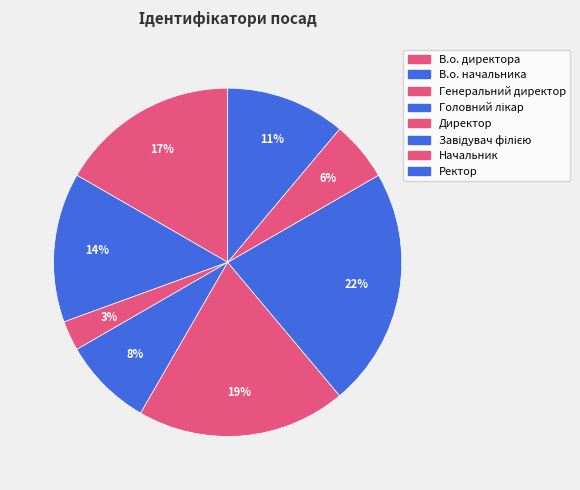

How many segments does this pie chart have?

8